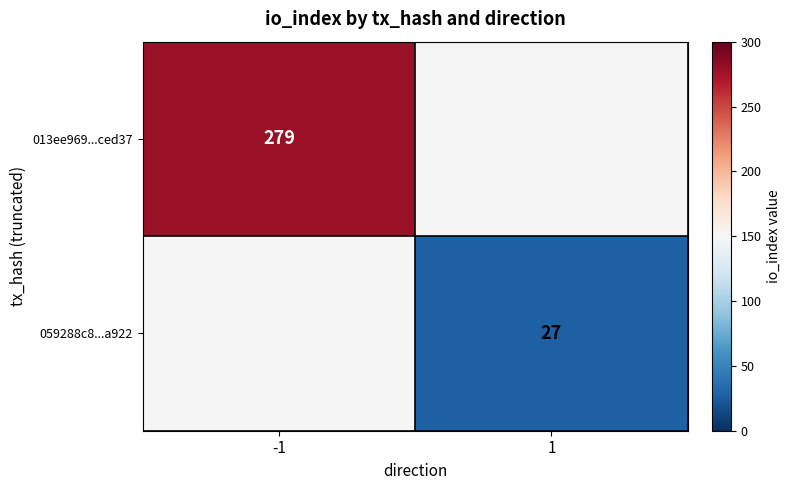

The 013ee969...ced37 series shows 279 at -1. True or false?

True